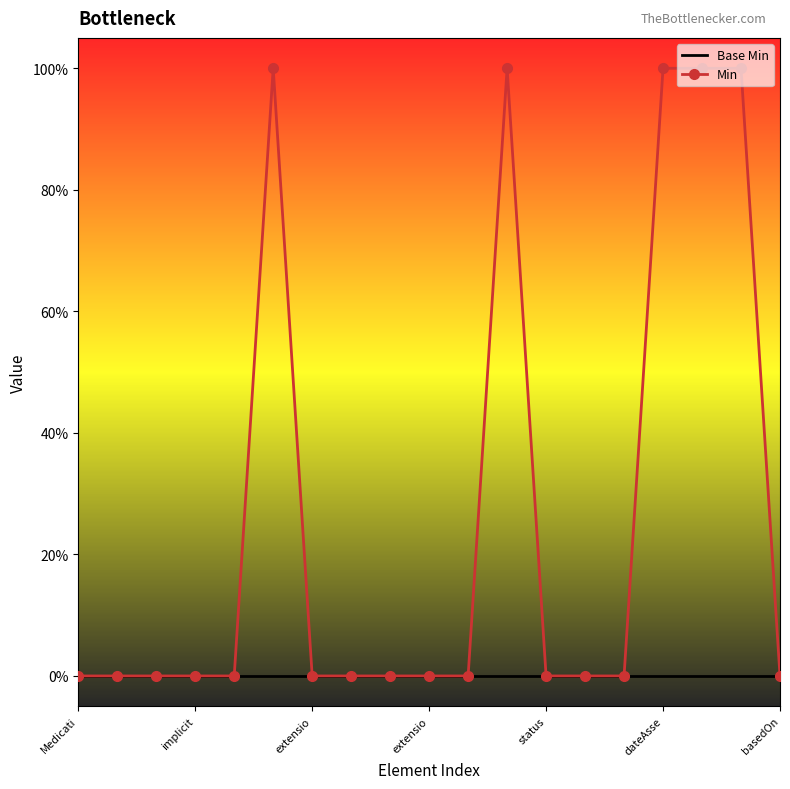

Reading right to left, transcribe all the data shown in this chart.

Base Min: 0	0	0	0	0	0	0	0	0	0	0	0	0	0	0	0	0	0	0
Min: 0	1	1	1	0	0	0	1	0	0	0	0	0	1	0	0	0	0	0